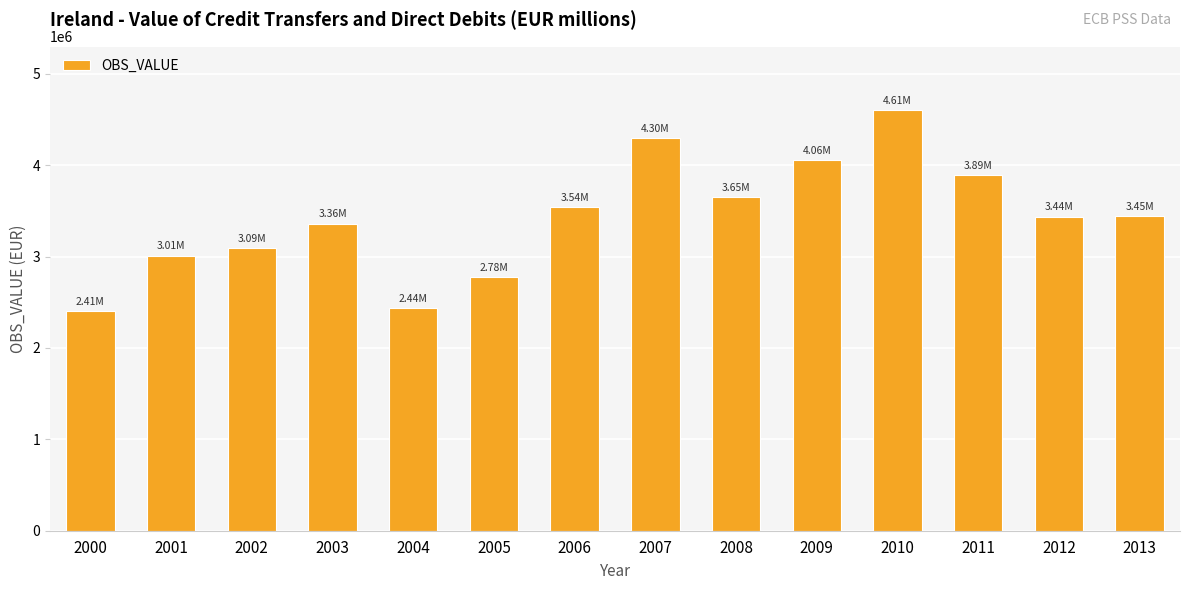

What is the smallest value displayed?

2406900.0